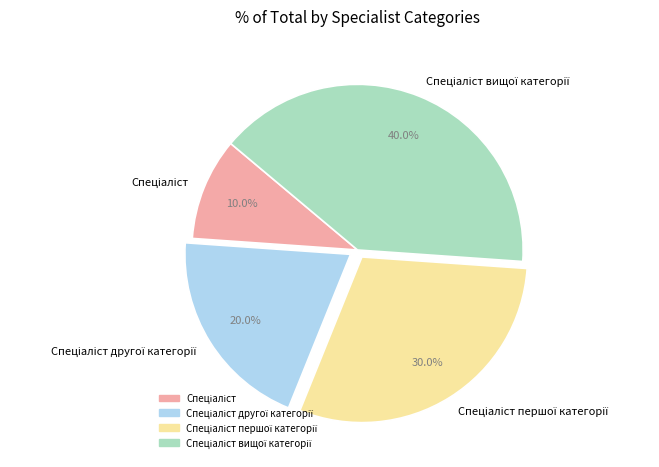

Count the number of slices in the pie.

4